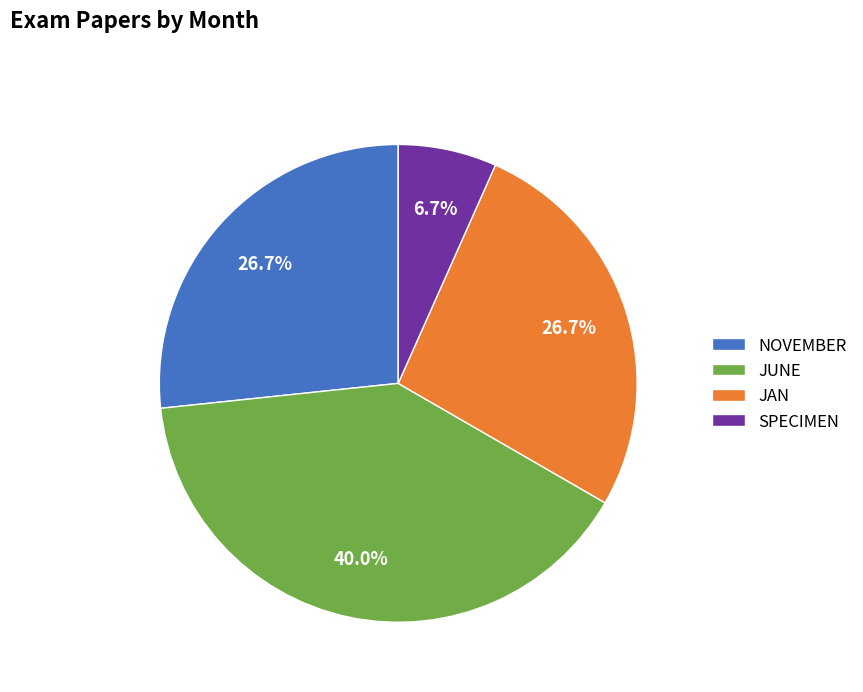

To the nearest percent, what portion does JUNE represent?

40%